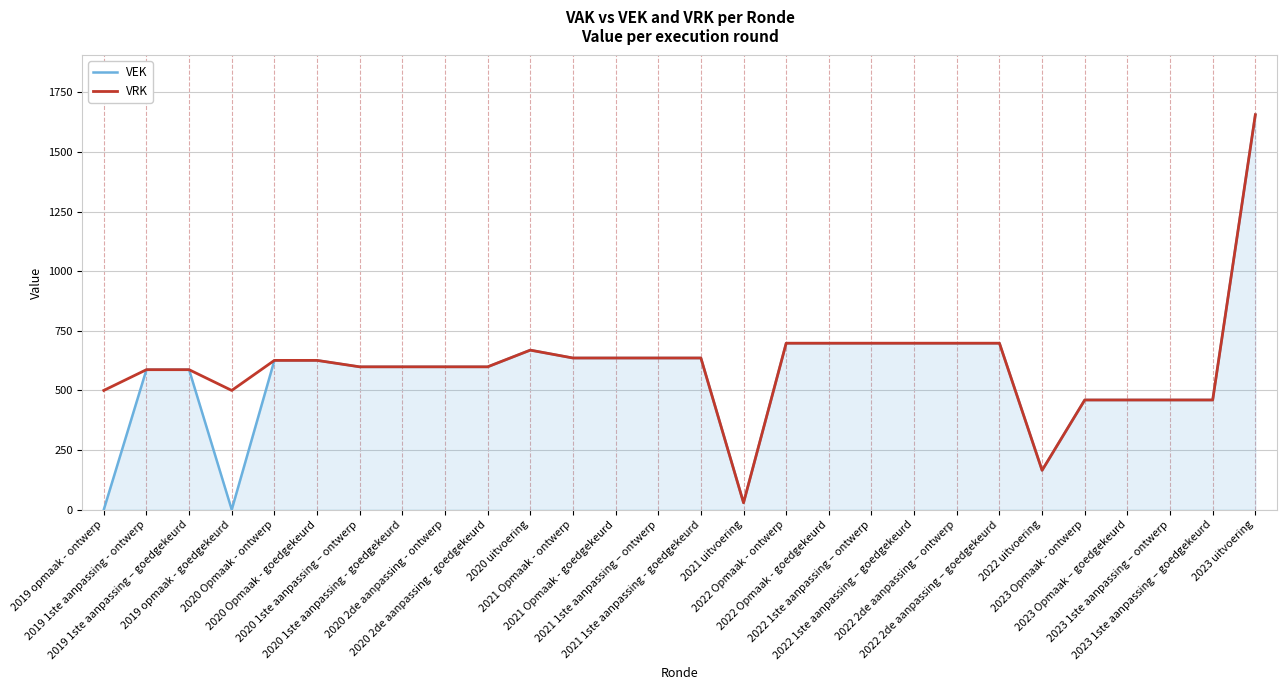

What is the average value of the VRK series?

604